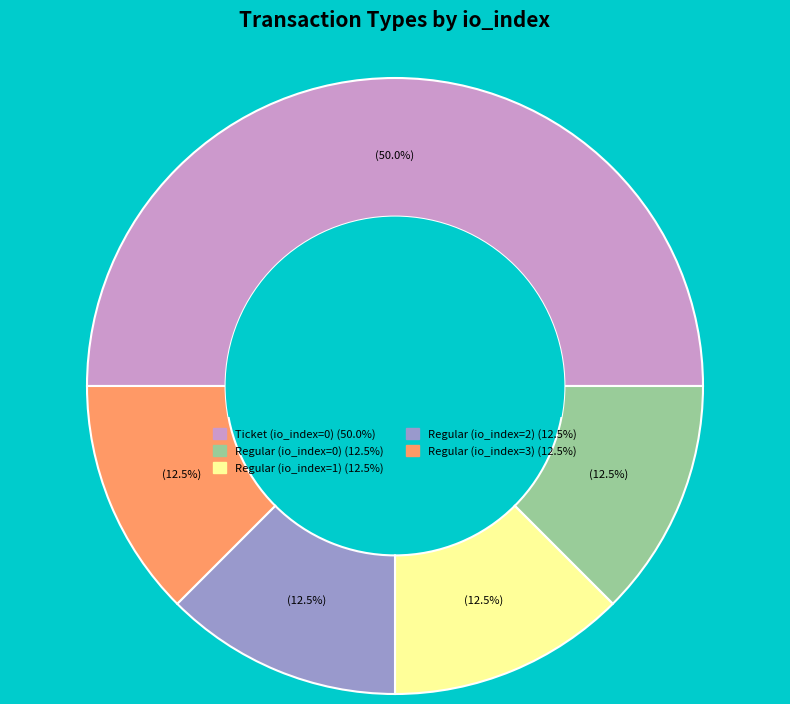

How many segments does this pie chart have?

5